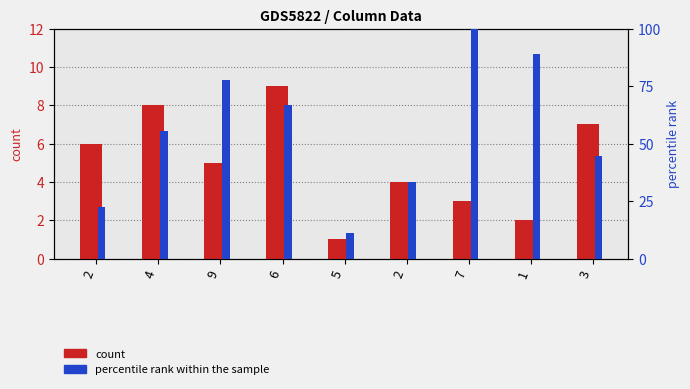

What are all the series names shown in the legend?

count, percentile rank within the sample